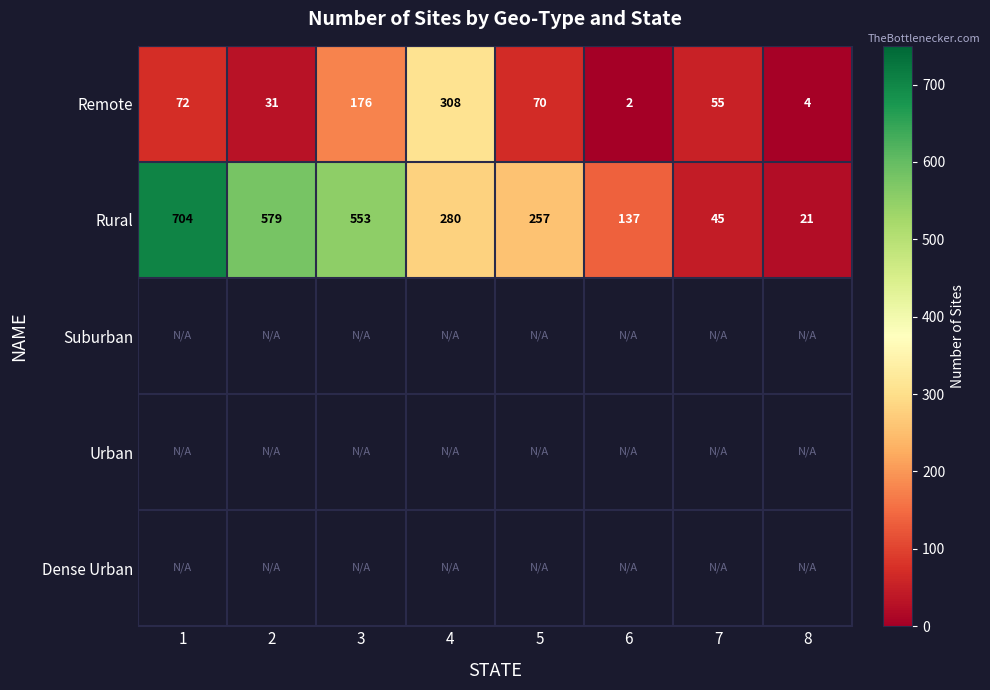

True or false: Rural has a value of 31 at 7.

False